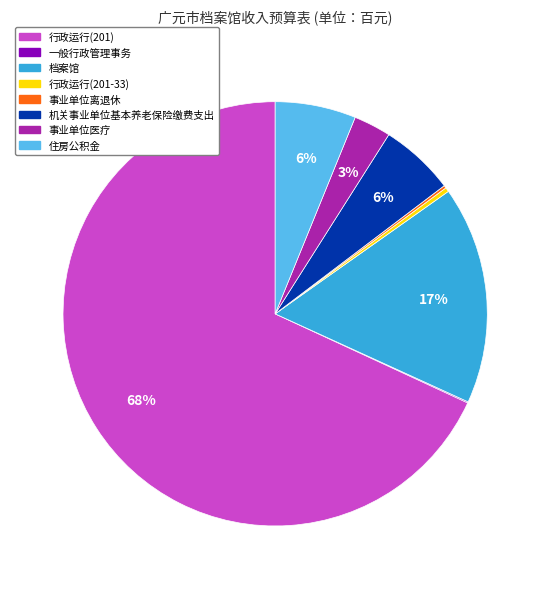

Is 事业单位医疗 the majority of the pie?

No